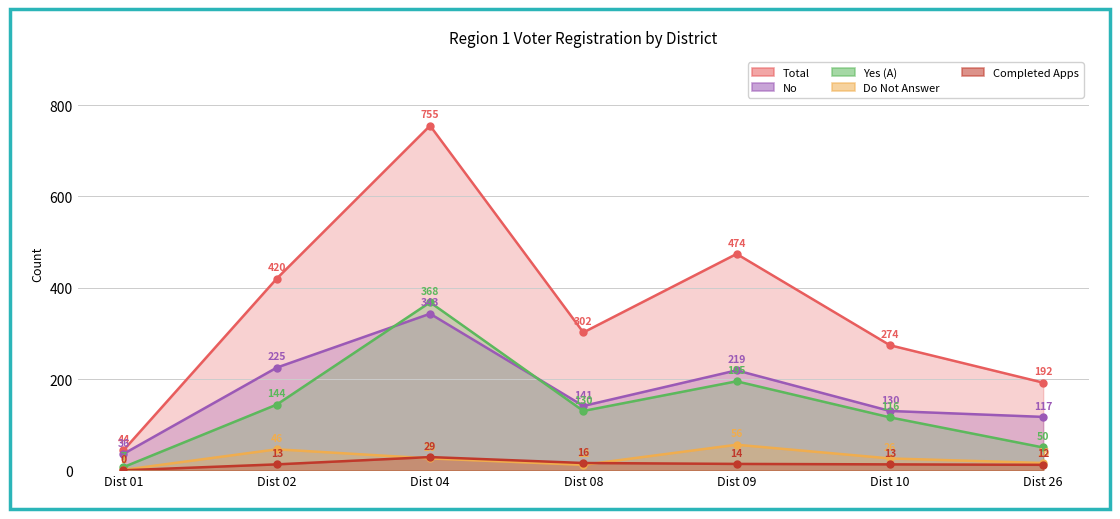

What value does the No series have at Dist 08, to the nearest 10?

140